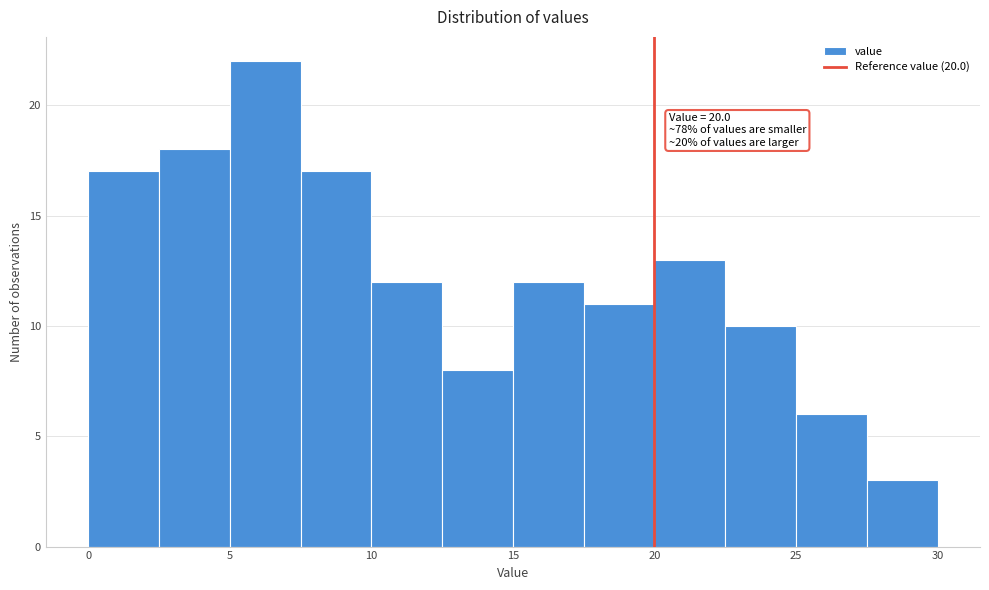

Which range on the x-axis has the tallest bar?

5.0 to 7.5